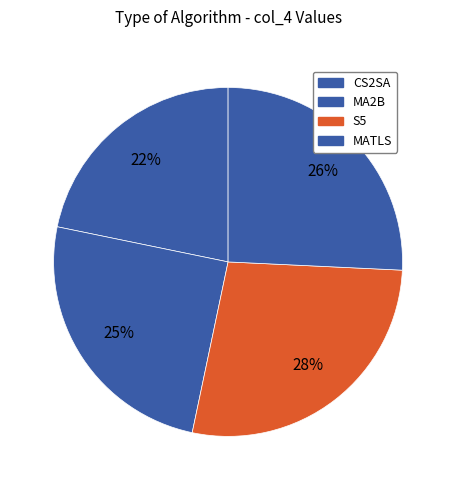

How many slices are in this pie chart?

4